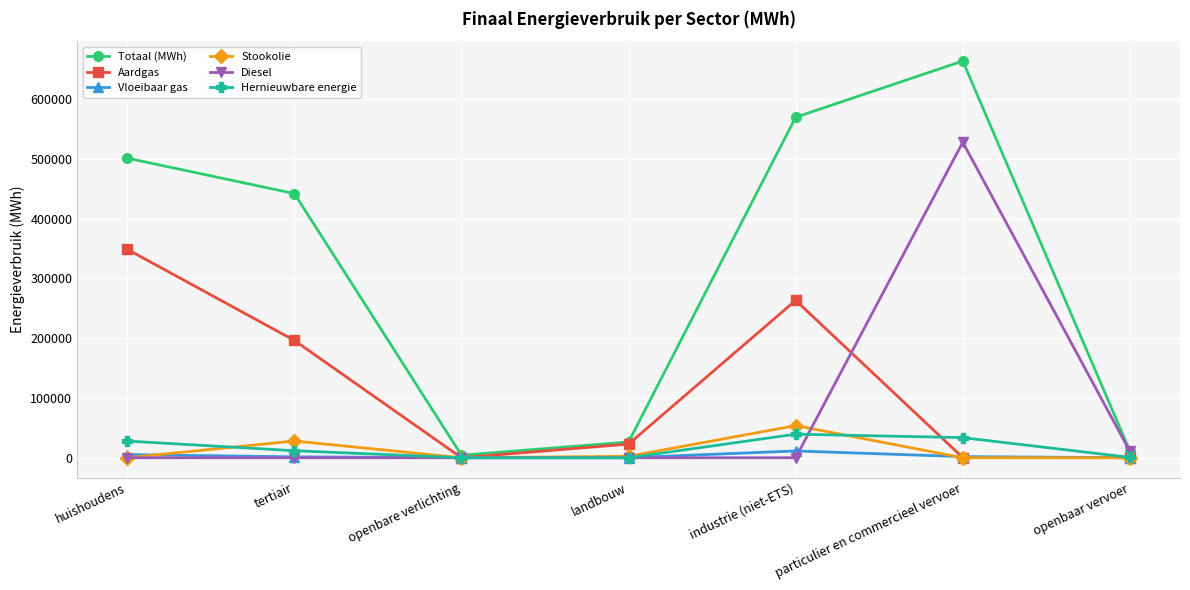

What is the total value across all series at tertiair?

679505.8